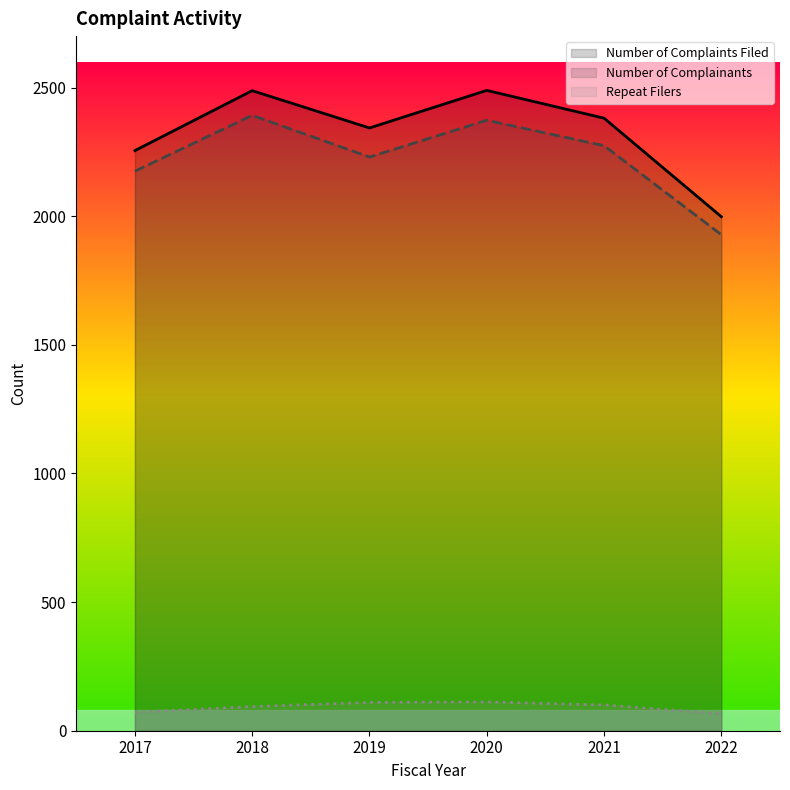

What is the sum of all Number of Complainants values?

13372